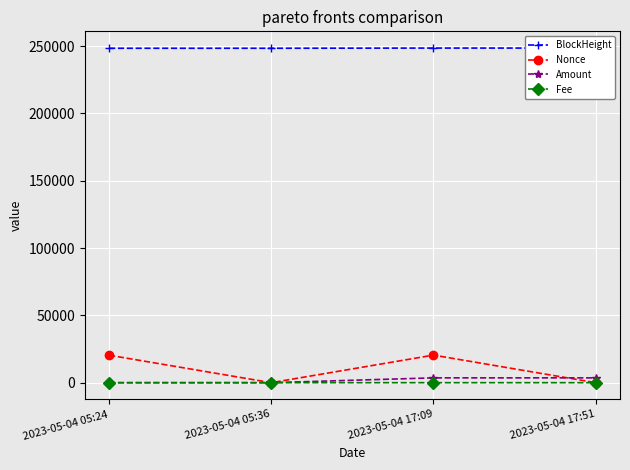

In Amount, how many points are higher than both neighbors (excluding endpoints)?

1